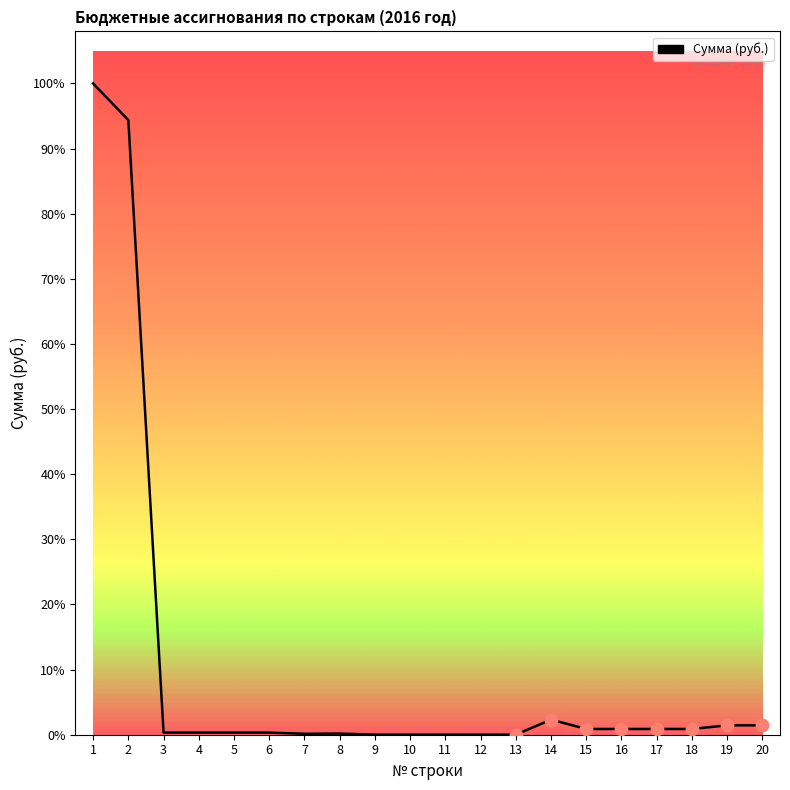

Approximately how many times larger is the value at 15 compared to 12?

100.7